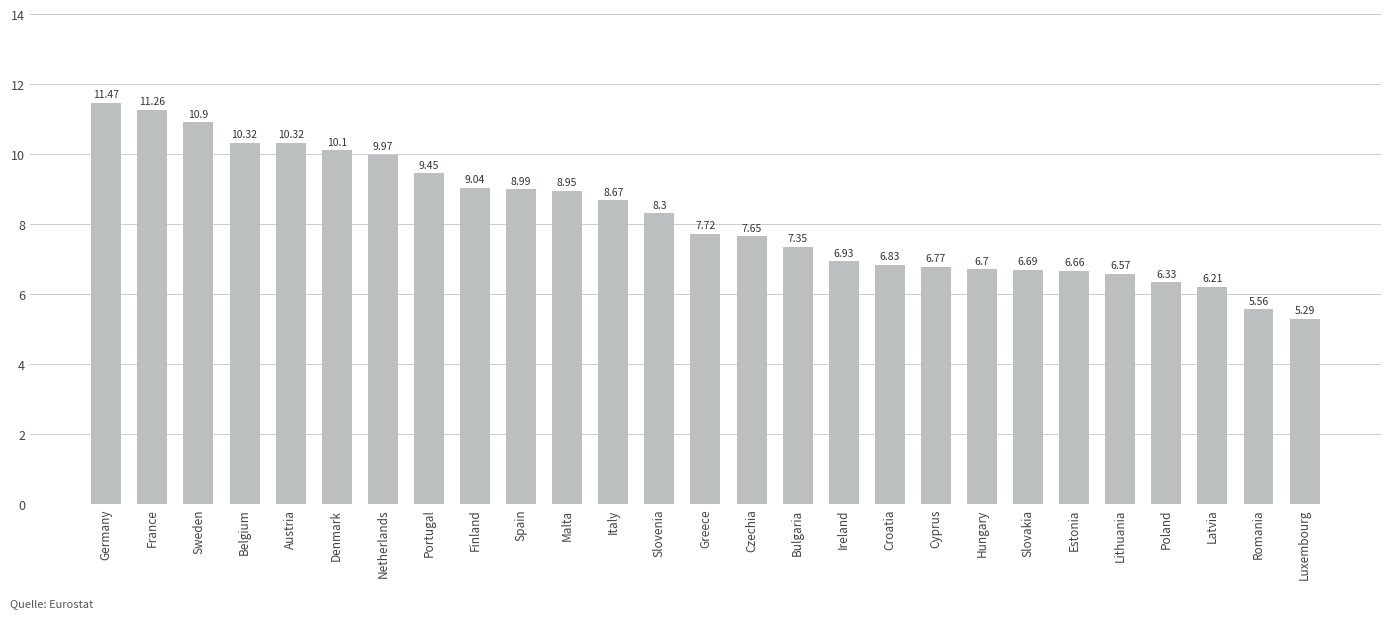

What is the label of the 17th bar from the left?

Ireland